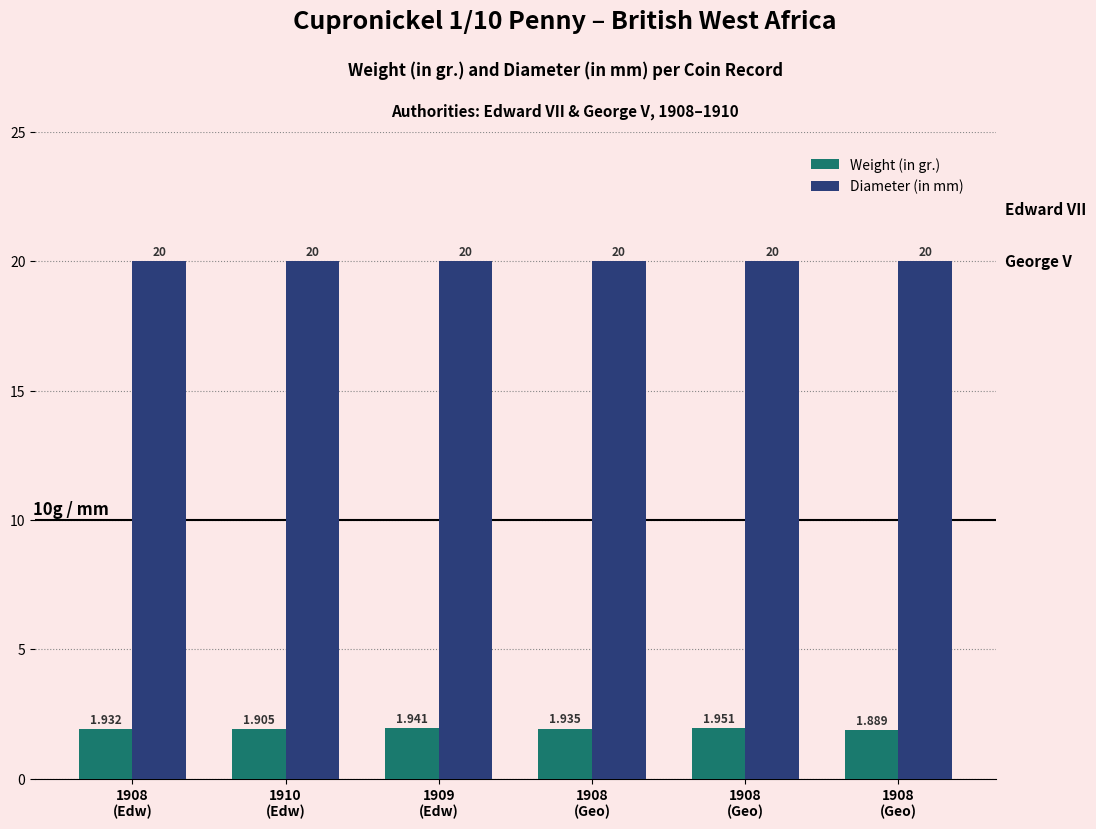

The value of Weight (in gr.) at 1908
(Geo) is 3.3. True or false?

False